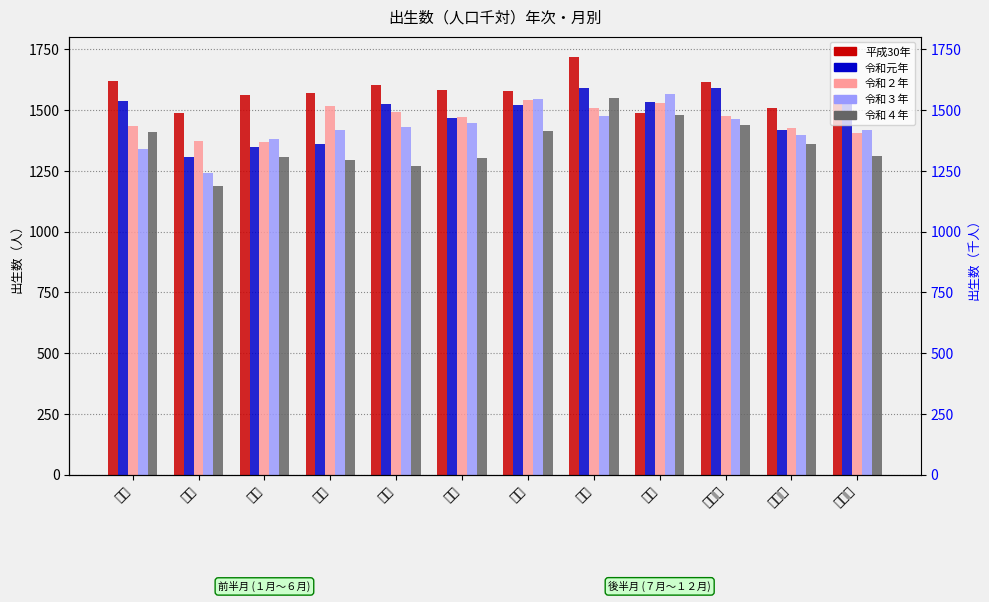

What is the difference between the maximum and minimum values in the 令和４年 series?

360